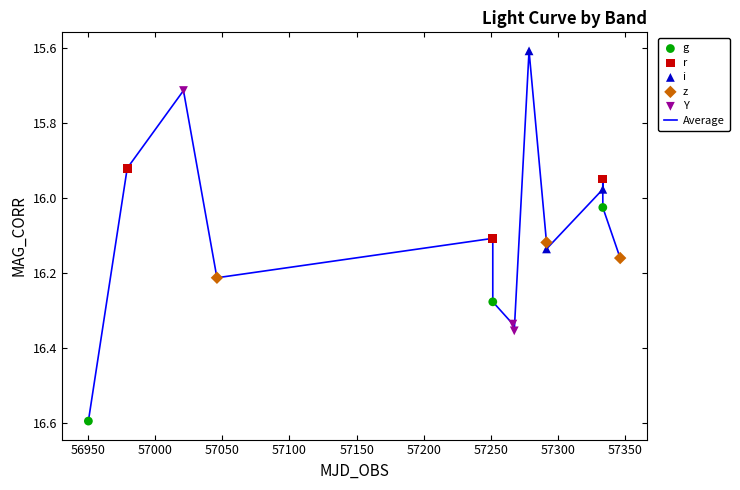

What is the greatest value displayed?

16.6